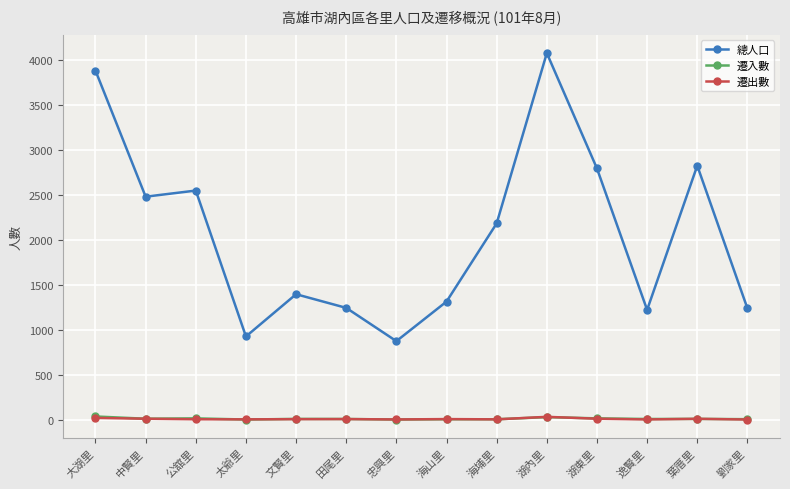

Is the value of 總人口 at 公舘里 greater than the value of 遷入數 at 逸賢里?

Yes